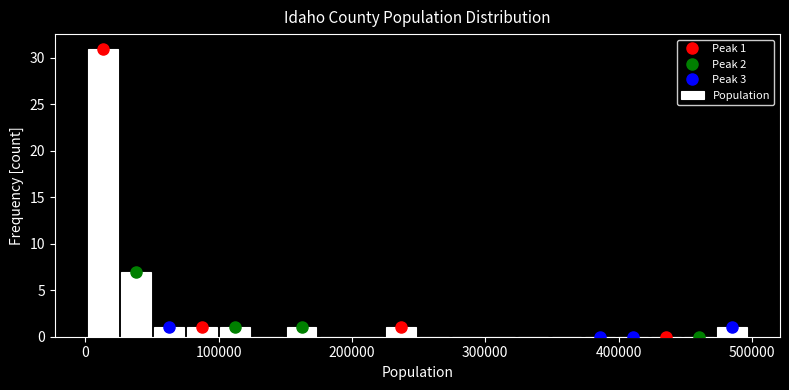

Around what value on the x-axis is the tallest bar? Give the approximate position of its centre, as read against the axis.

10000